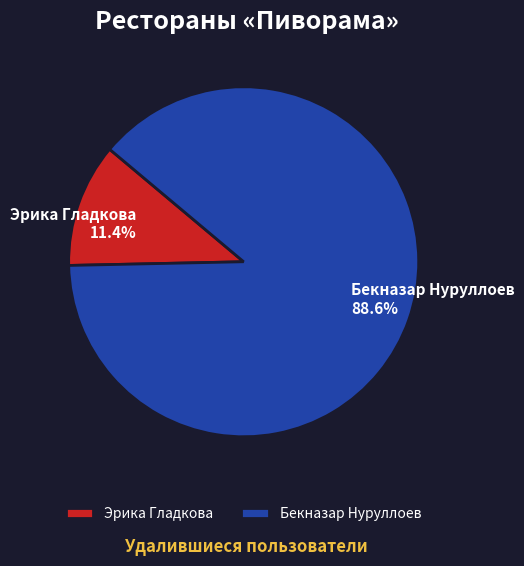

How many slices are in this pie chart?

2